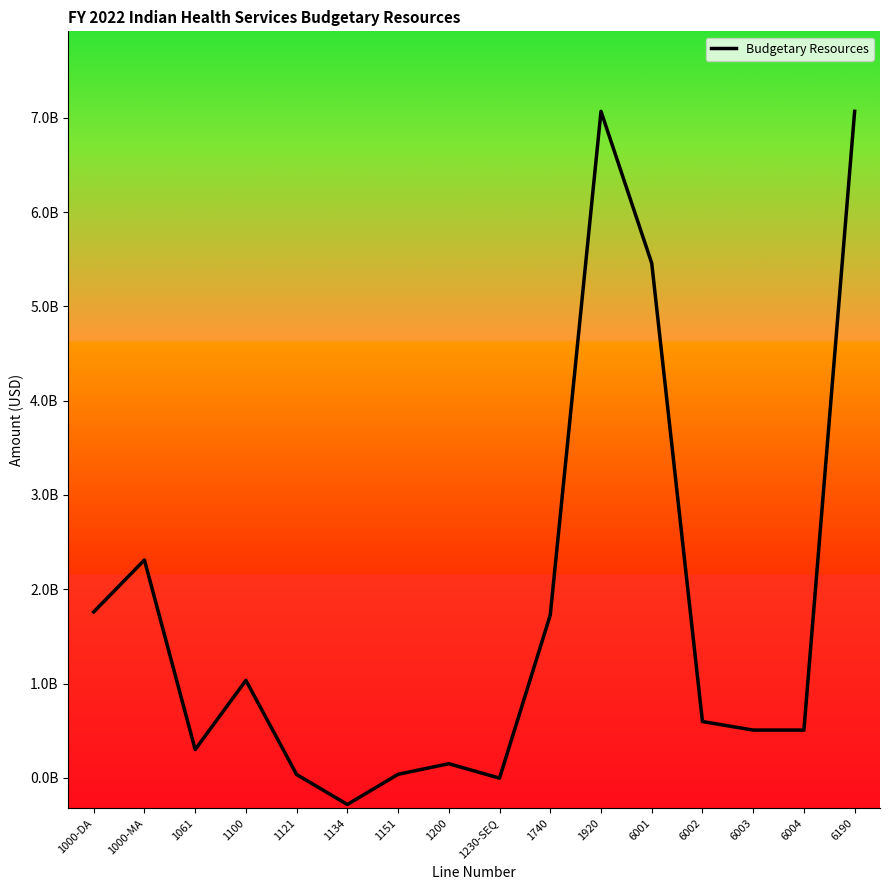

Rank the categories by value from lowest to highest.

1134, 1230-SEQ, 1121, 1151, 1200, 1061, 6003, 6004, 6002, 1100, 1740, 1000-DA, 1000-MA, 6001, 1920, 6190